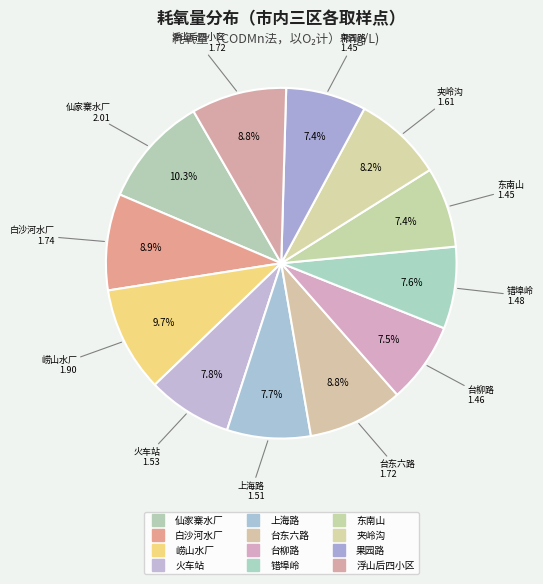

Is it true that 台东六路 is 9% of the pie?

True